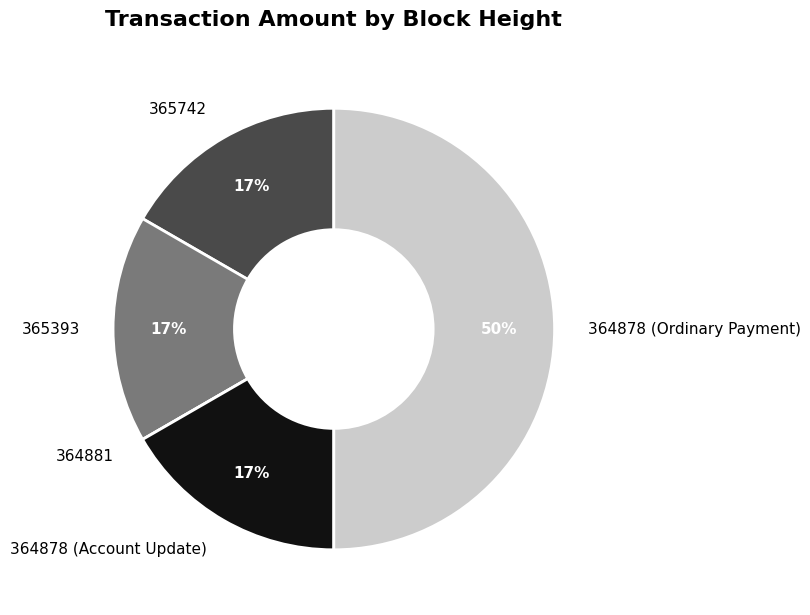

To the nearest percent, what is the average slice percentage?

20%